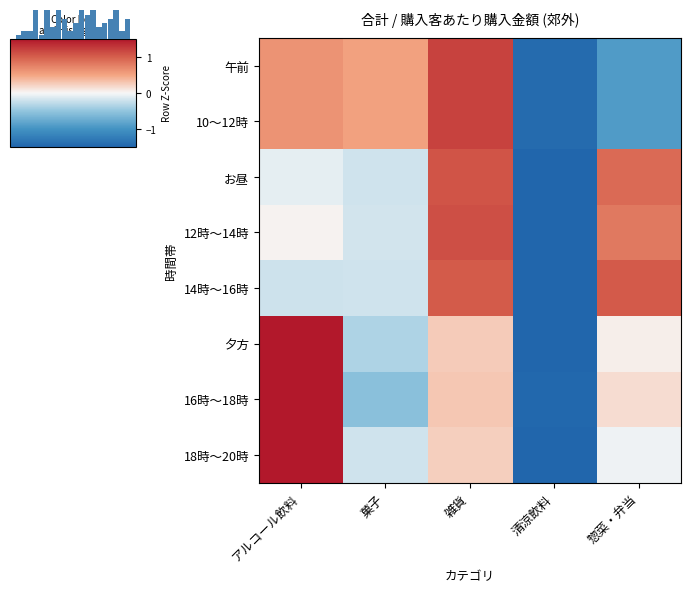

What is the total value across all series at アルコール飲料?

5.7